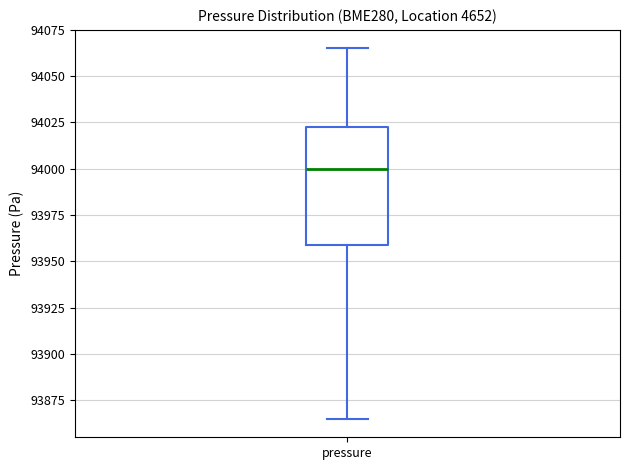

Transcribe this box plot: give where the median line is, the range the box spans, and where the two whiskers end, as read against the y-axis. The values are not printed on the chart, so give them approximately, as read against the axis.

median 94000, box 93960 to 94025, whiskers 93865 to 94065